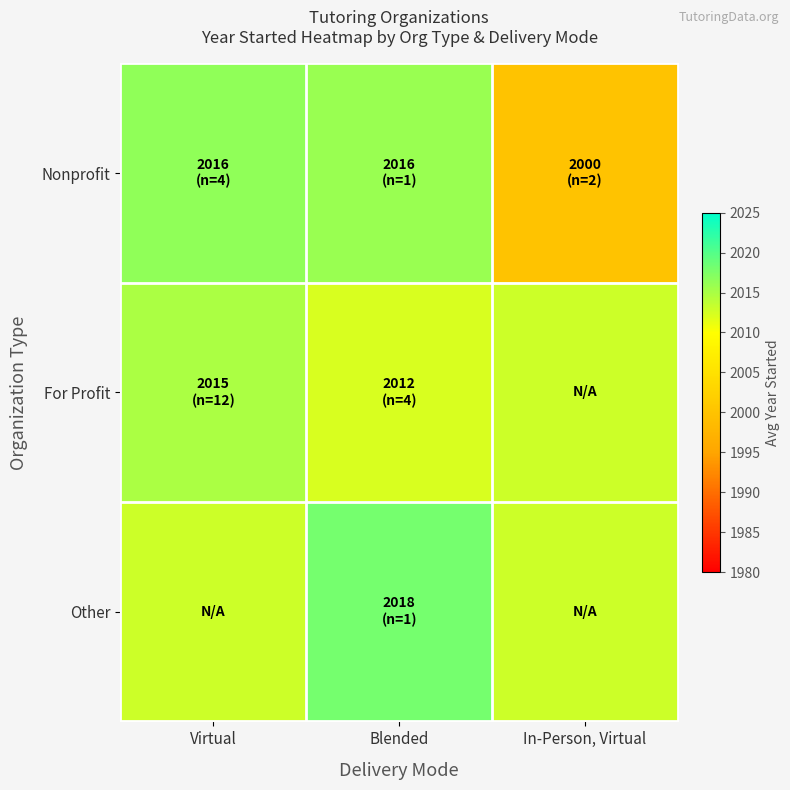

At how many categories does at least one series exceed 2012?

3